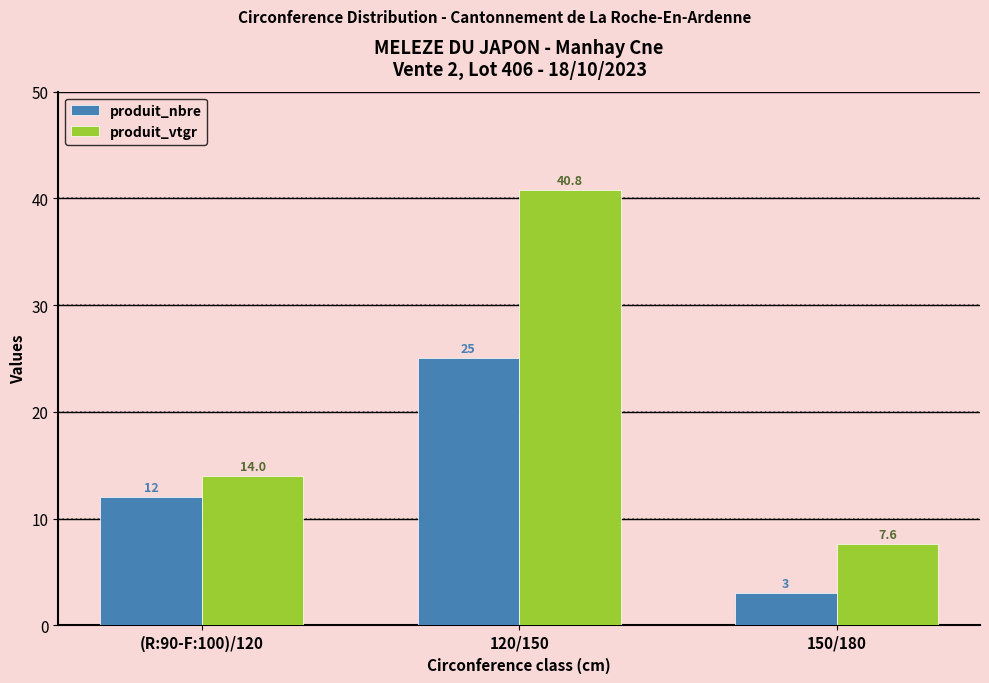

Is the value of produit_vtgr at 150/180 greater than the value of produit_nbre at 150/180?

Yes